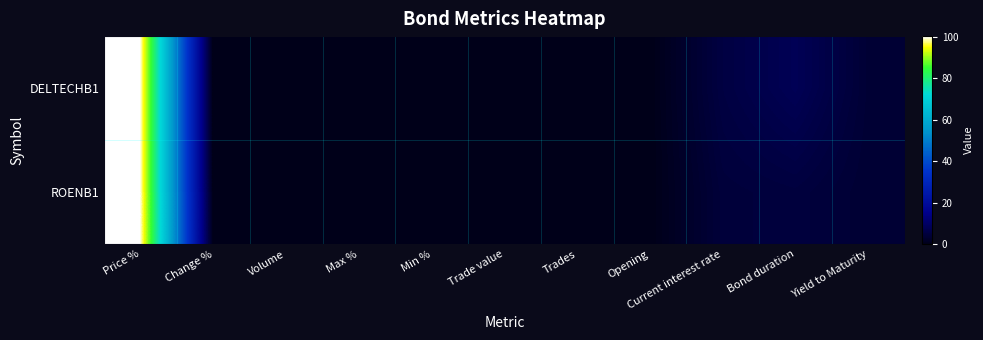

Rank the series by their average value, from highest to lowest.

DELTECHB1, ROENB1